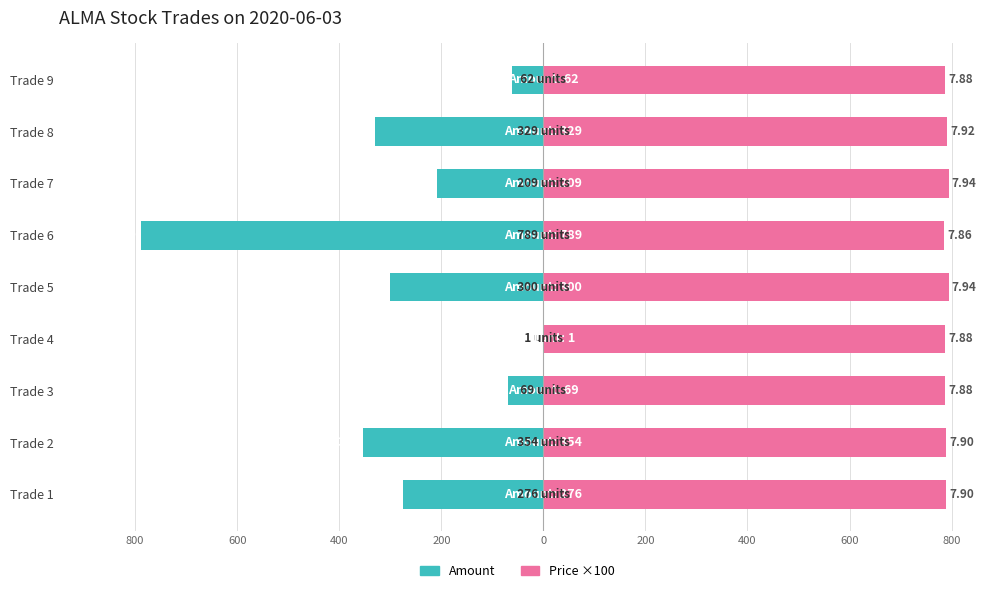

List the series in order of their overall mean, lowest first.

Amount, Price ×100